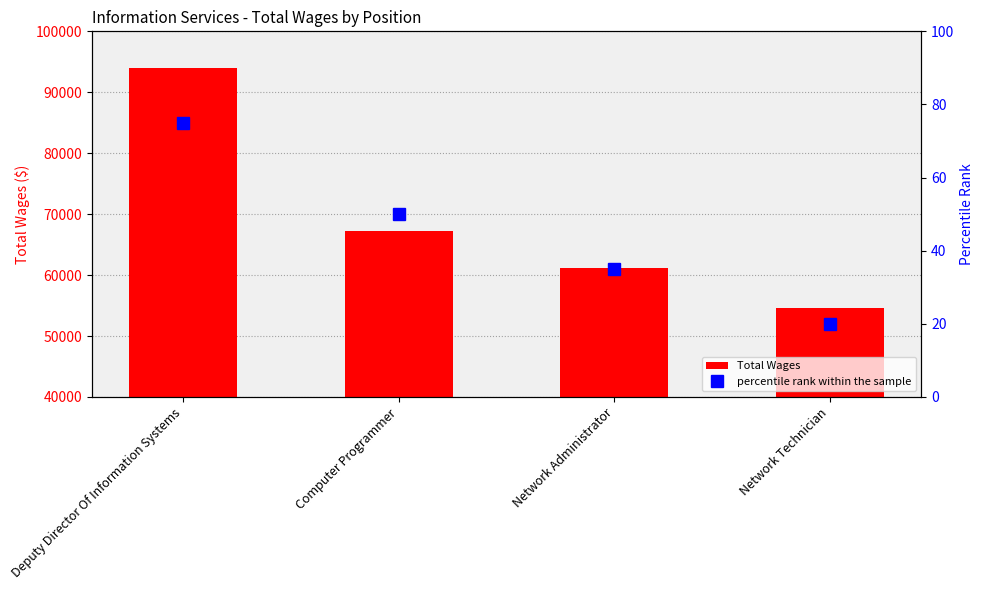

What is the label of the 2nd bar from the left?

Computer Programmer